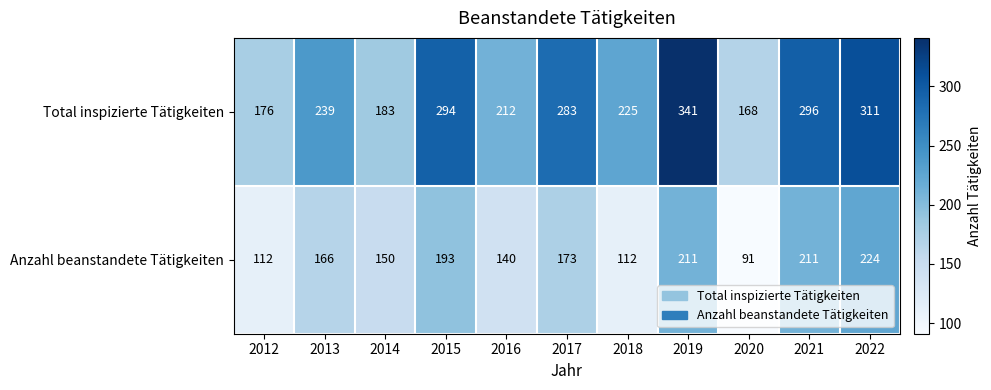

Rank the series at 2015 from lowest to highest value.

Anzahl beanstandete Tätigkeiten, Total inspizierte Tätigkeiten